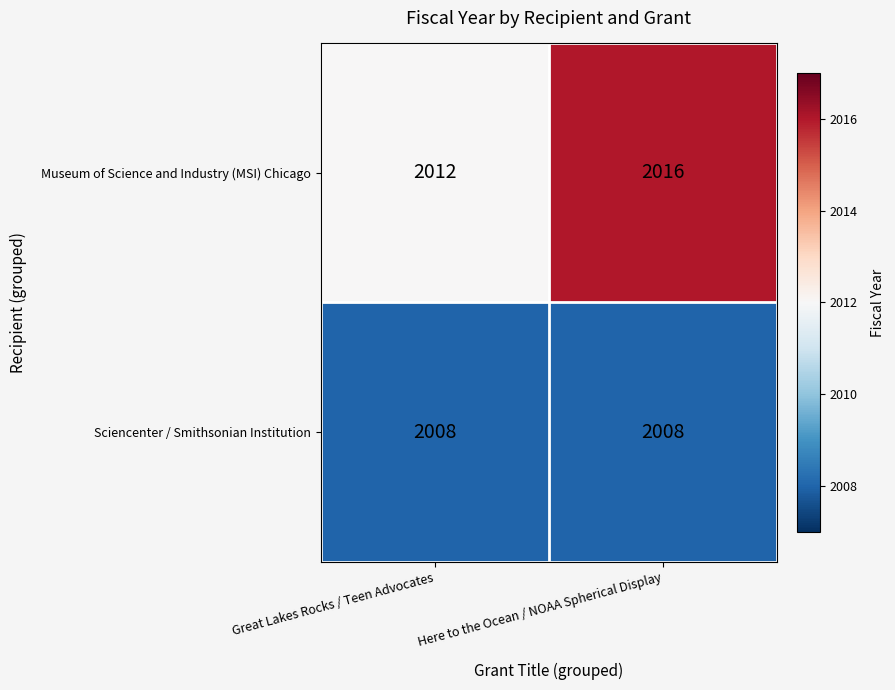

Count the number of data series in this chart.

2